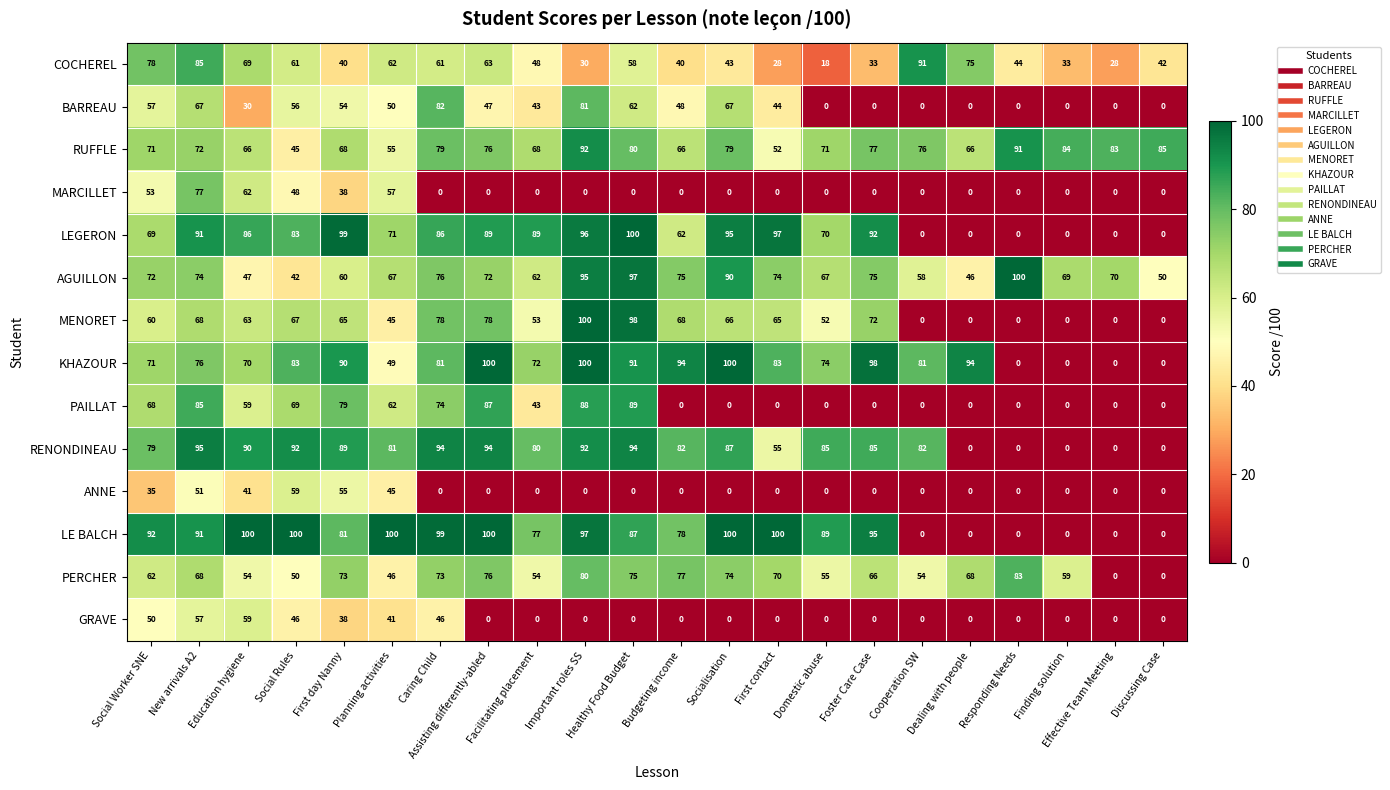

The KHAZOUR series shows 71 at Social Worker SNE. True or false?

True